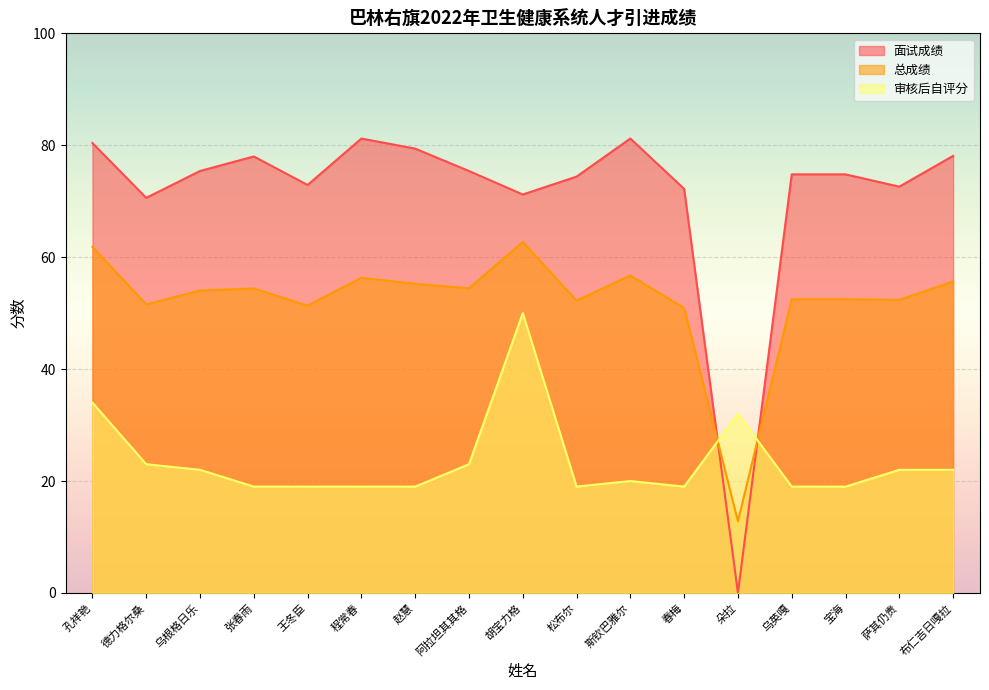

Reading left to right, extract all data points from this chart.

面试成绩: 孔祥艳=80.4	德力格尔桑=70.6	乌根格日乐=75.4	张春雨=78.0	王冬臣=72.9	程常春=81.2	赵慧=79.4	阿拉坦其其格=75.4	胡宝力格=71.2	松布尔=74.4	斯钦巴雅尔=81.2	春梅=72.2	朵拉=0.0	乌英嘎=74.8	宝海=74.8	萨其仍贵=72.6	布仁吉日嘎拉=78.1
总成绩: 孔祥艳=61.8	德力格尔桑=51.6	乌根格日乐=54.0	张春雨=54.4	王冬臣=51.3	程常春=56.3	赵慧=55.2	阿拉坦其其格=54.4	胡宝力格=62.7	松布尔=52.2	斯钦巴雅尔=56.7	春梅=50.9	朵拉=12.8	乌英嘎=52.5	宝海=52.5	萨其仍贵=52.4	布仁吉日嘎拉=55.7
审核后自评分: 孔祥艳=34.0	德力格尔桑=23.0	乌根格日乐=22.0	张春雨=19.0	王冬臣=19.0	程常春=19.0	赵慧=19.0	阿拉坦其其格=23.0	胡宝力格=50.0	松布尔=19.0	斯钦巴雅尔=20.0	春梅=19.0	朵拉=32.0	乌英嘎=19.0	宝海=19.0	萨其仍贵=22.0	布仁吉日嘎拉=22.0